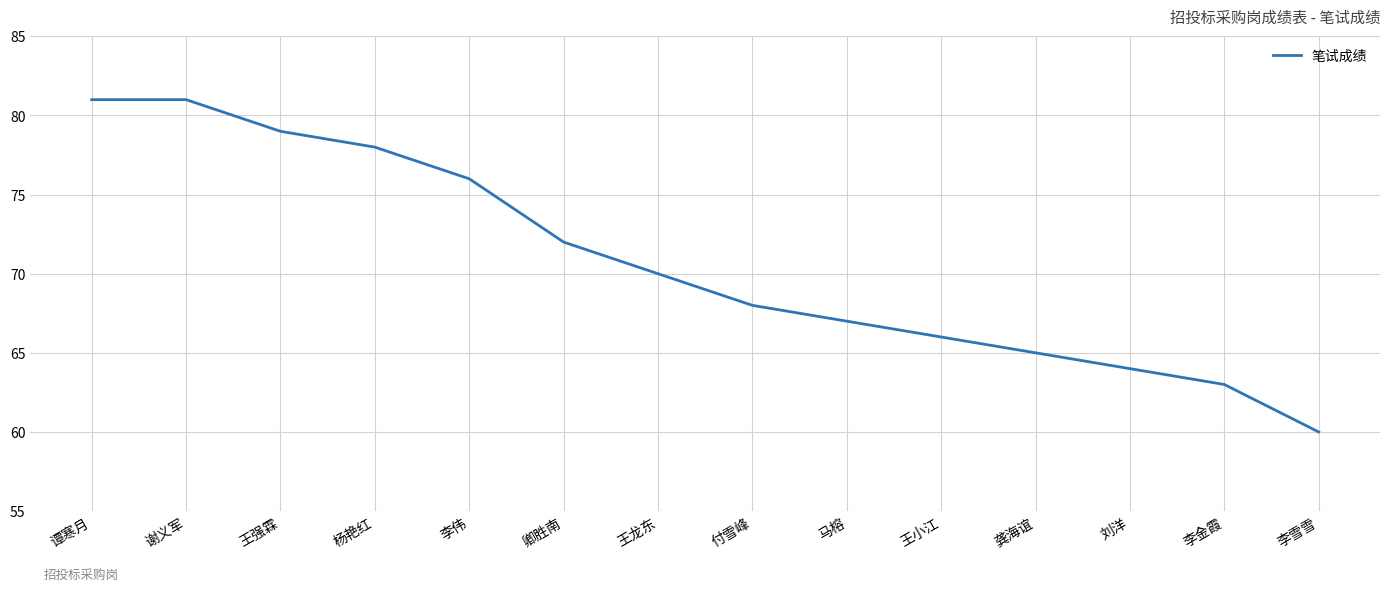

Read the value at 王小江, to the nearest 5.

65